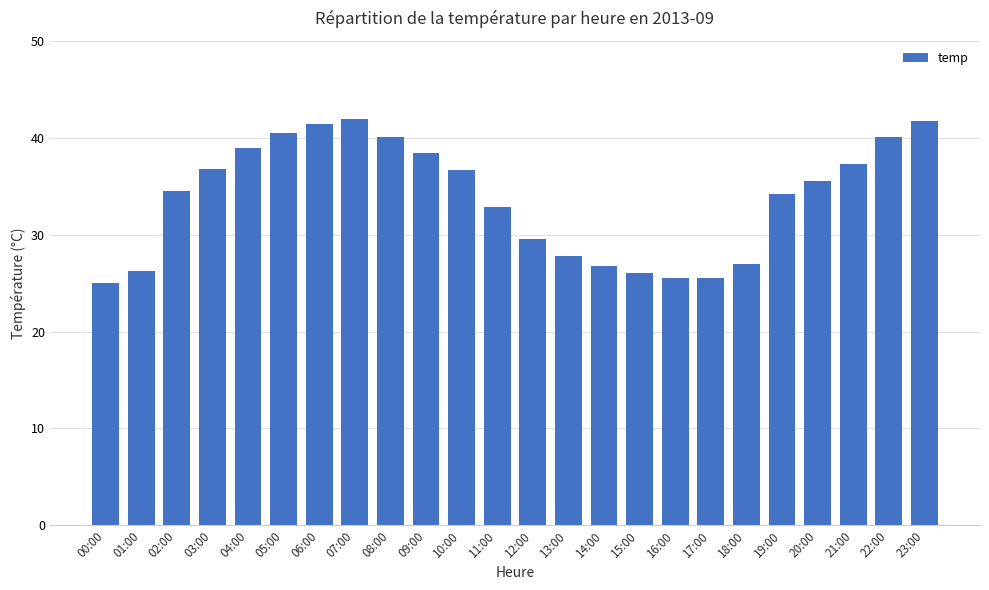

Are the bars horizontal?

No